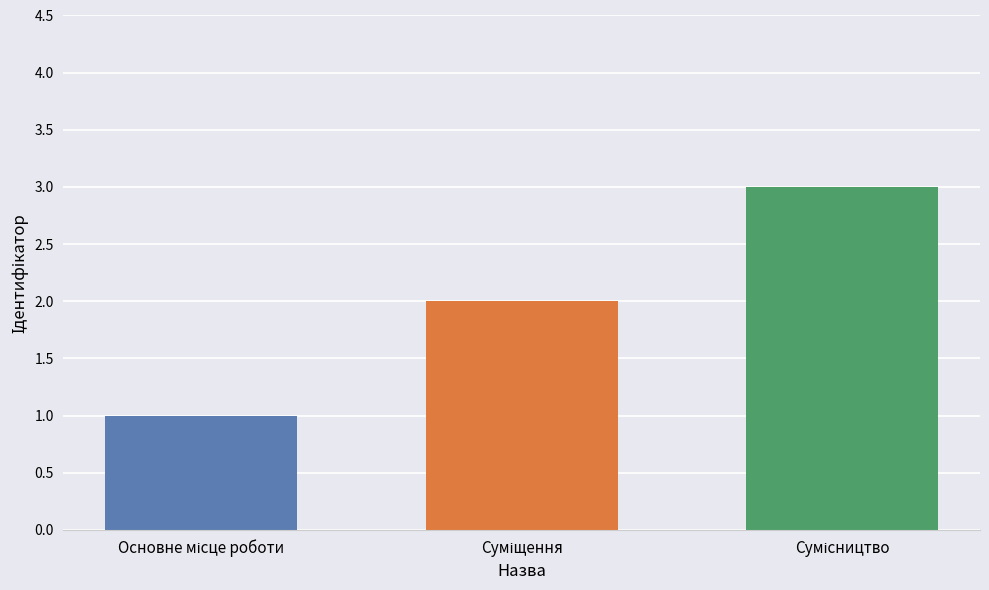

What is the sum of all values?

6